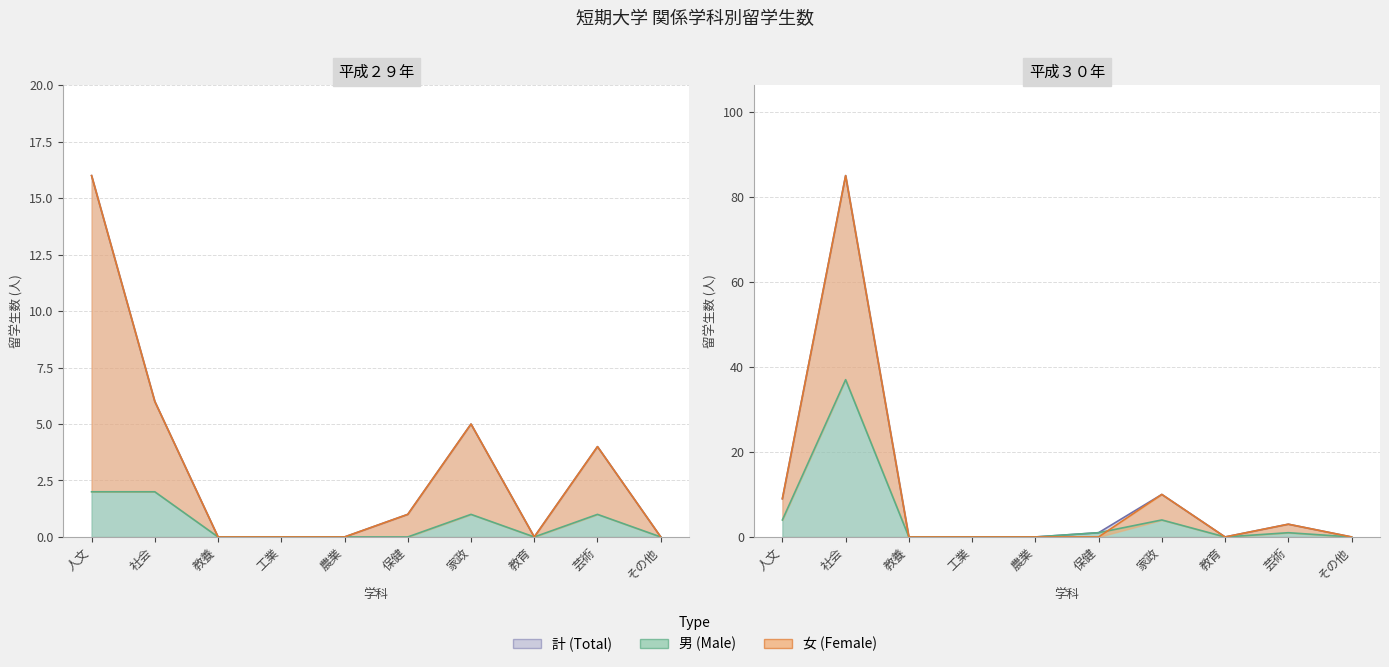

Count the number of data series in this chart.

3